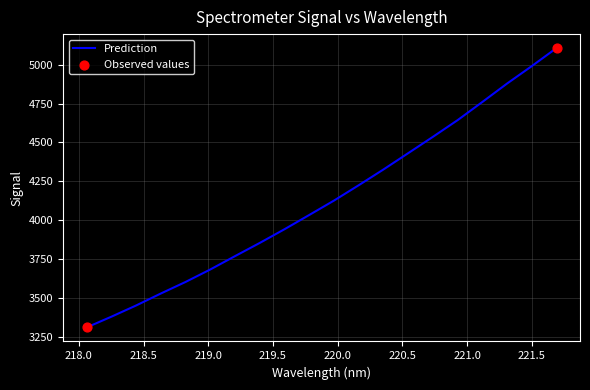

What is the maximum value shown in the chart?

5106.8